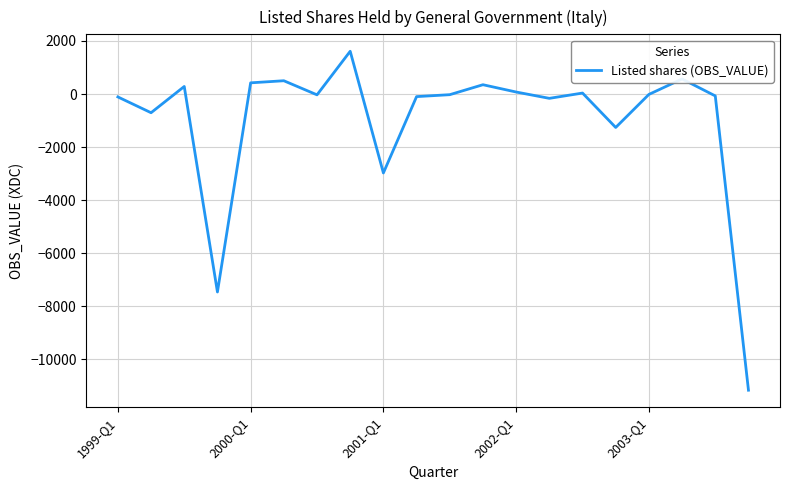

What is the difference between the maximum and minimum values?

12768